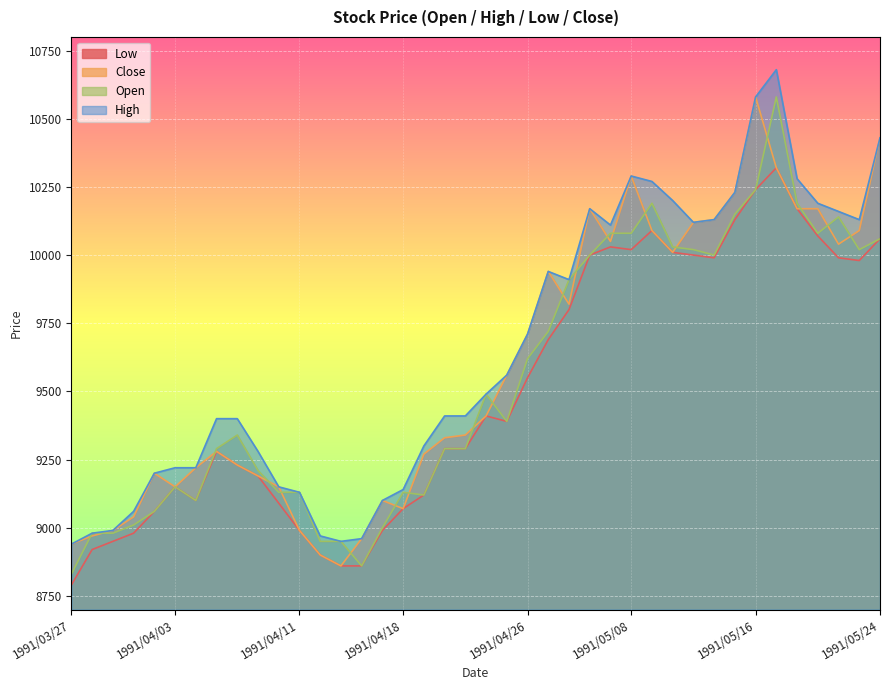

Is the value of Close at 1991/04/18 greater than the value of Open at 1991/04/11?

No